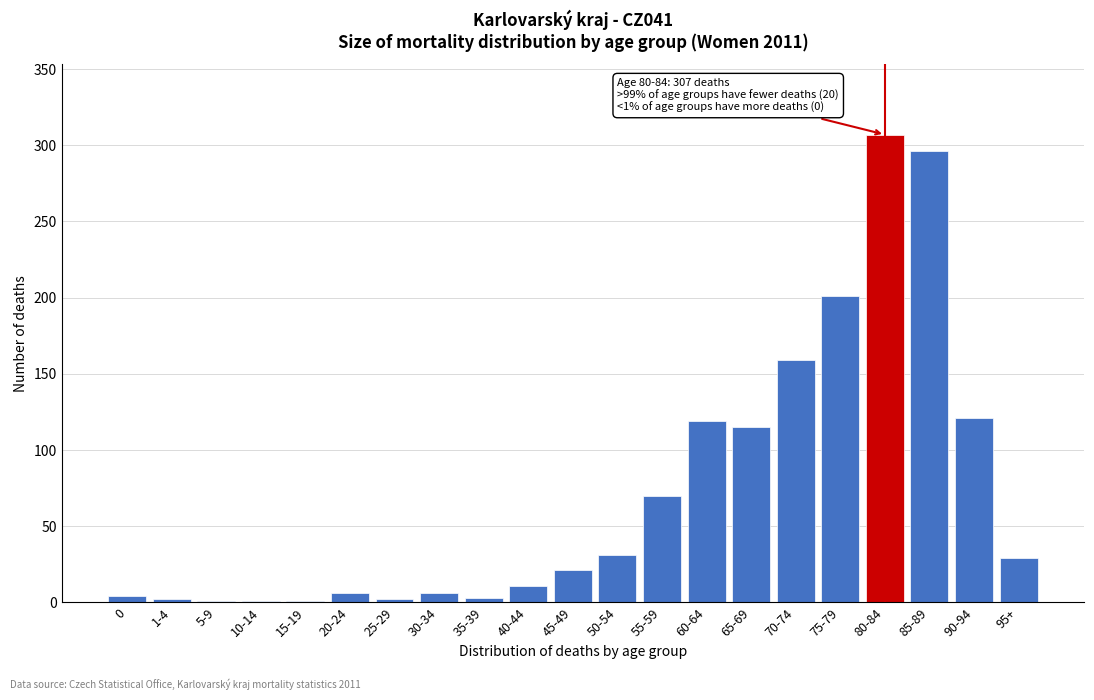

Which label corresponds to the largest value in the chart?

80-84